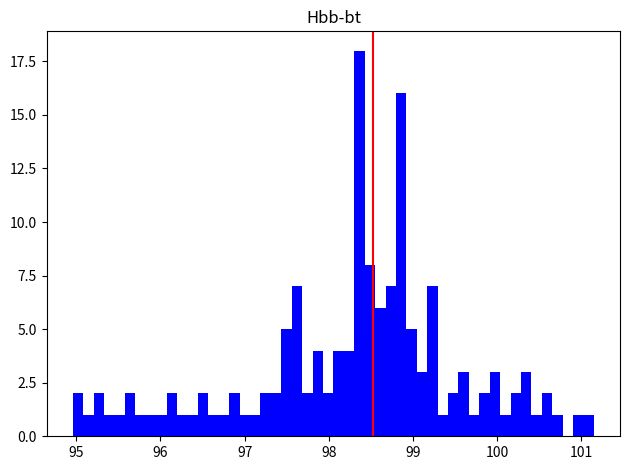

Read against the x-axis, roughly where is the centre of the tallest bar?

98.4